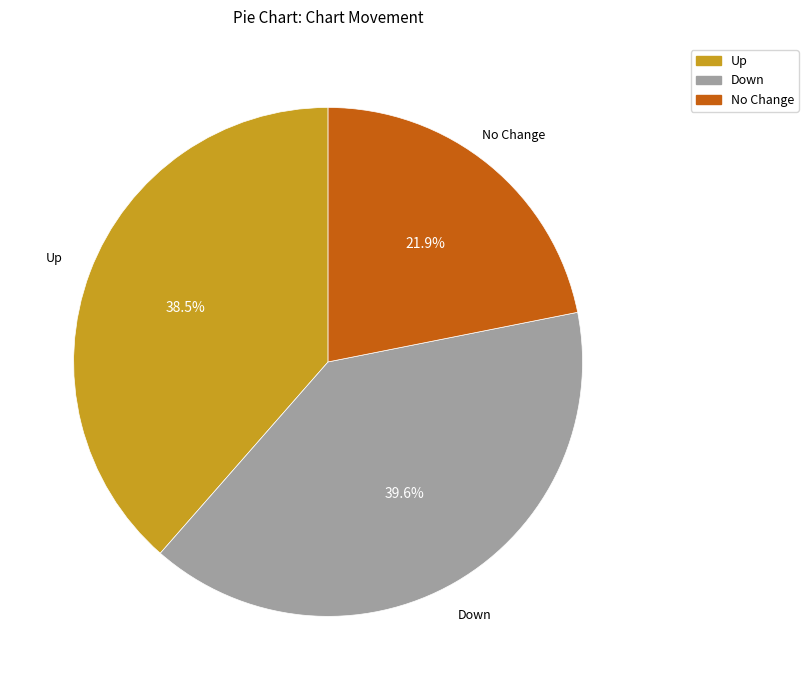

Is there a majority slice in this chart?

No